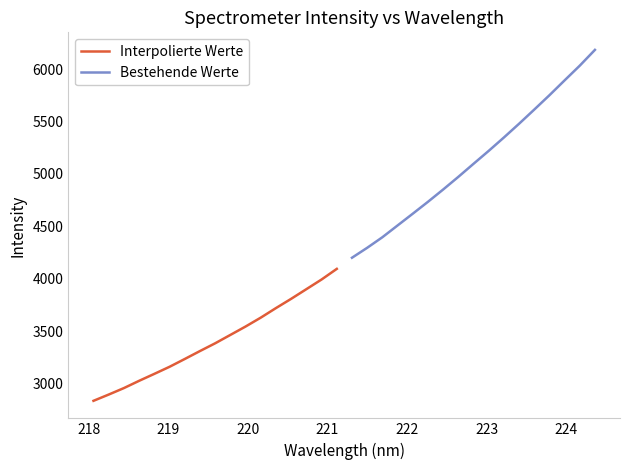

True or false: Bestehende Werte has more than 1 interior local peaks.

False